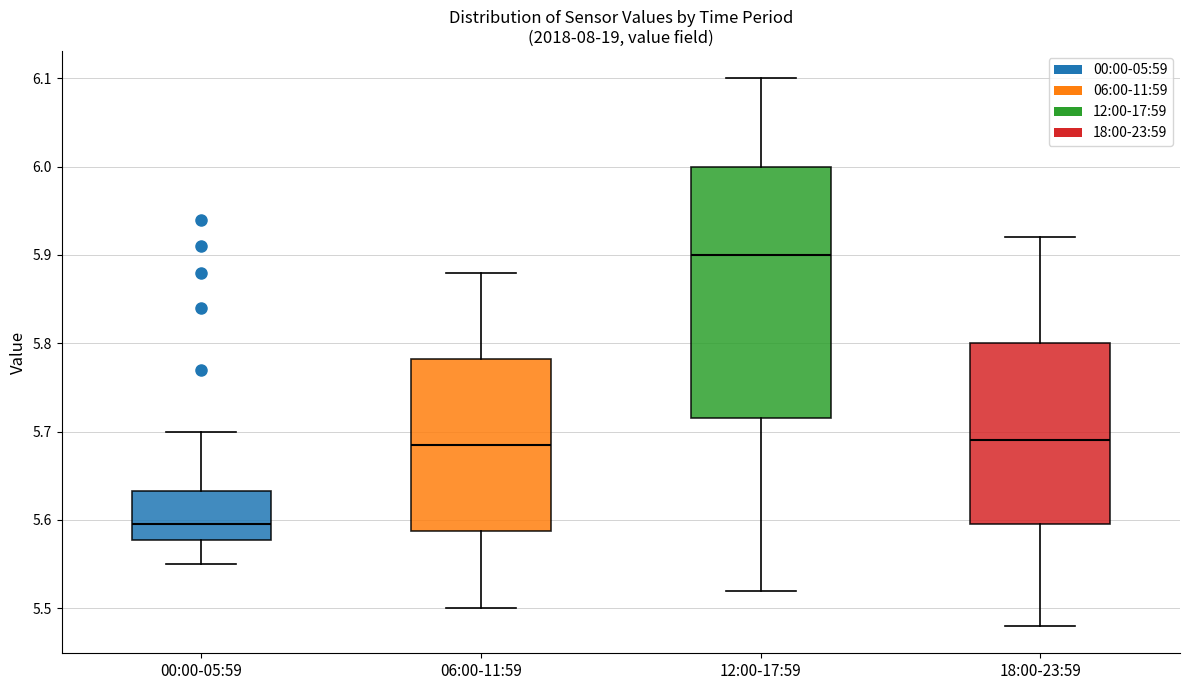

Where does the lower whisker of the box for 00:00-05:59 end on the y-axis? The values are not printed on the chart, so give them approximately, as read against the axis.

5.55